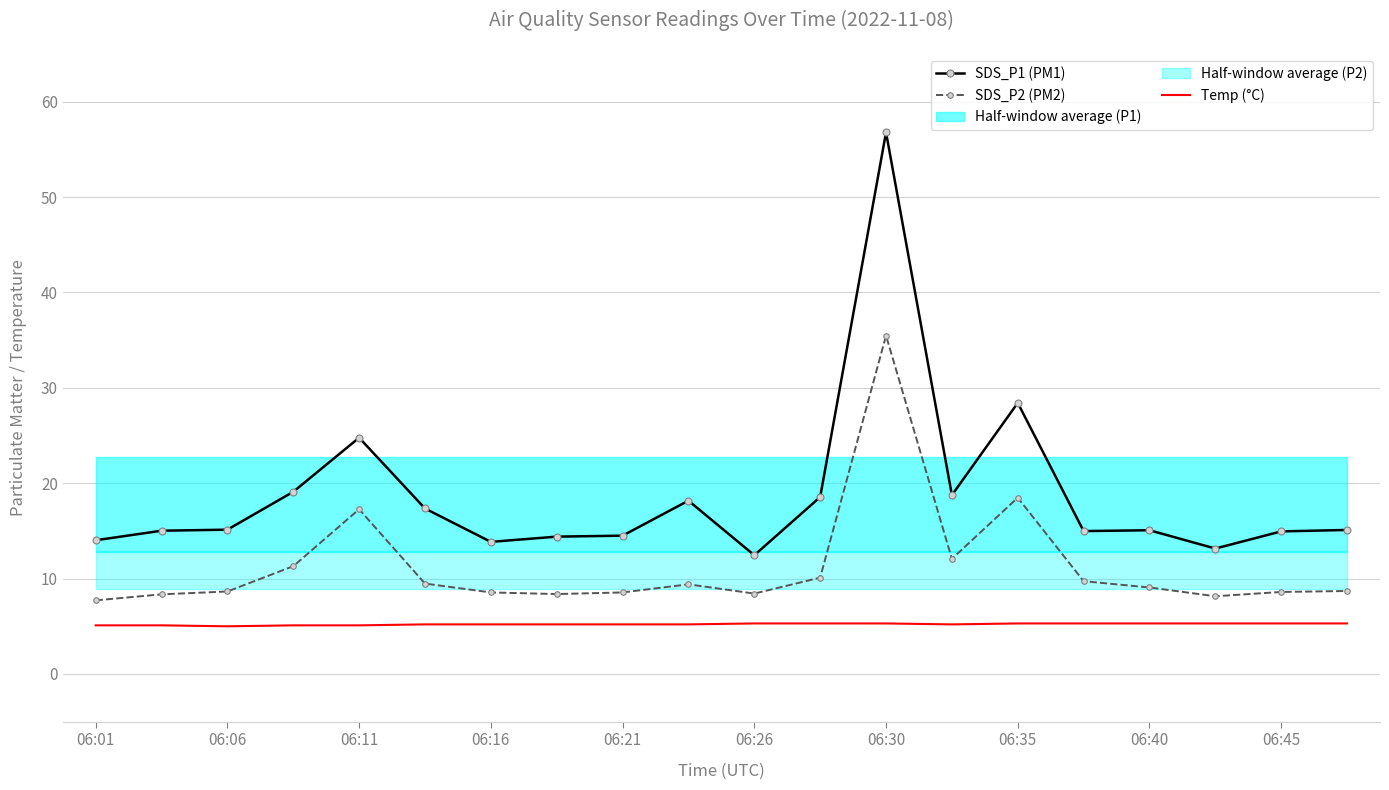

True or false: SDS_P2 (PM2) and SDS_P1 (PM1) intersect in this chart.

False